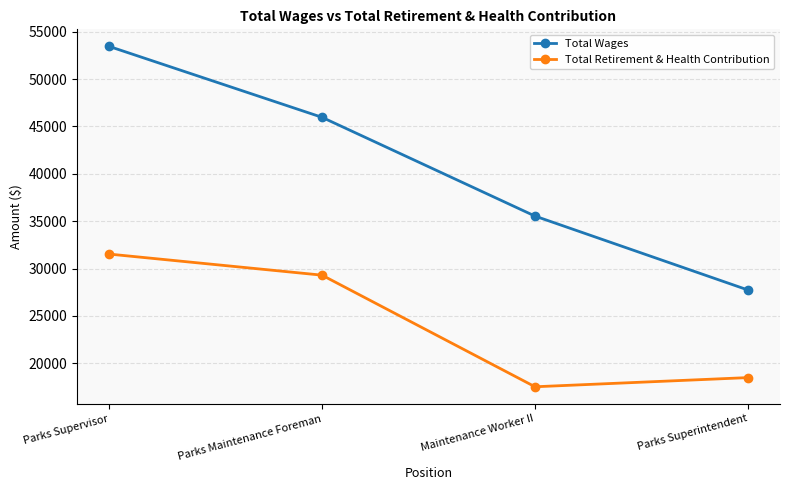

Reading left to right, what are all the values shown in this chart?

Total Wages: Parks Supervisor=53455	Parks Maintenance Foreman=45967	Maintenance Worker II=35542	Parks Superintendent=27740
Total Retirement & Health Contribution: Parks Supervisor=31535	Parks Maintenance Foreman=29308	Maintenance Worker II=17530	Parks Superintendent=18498